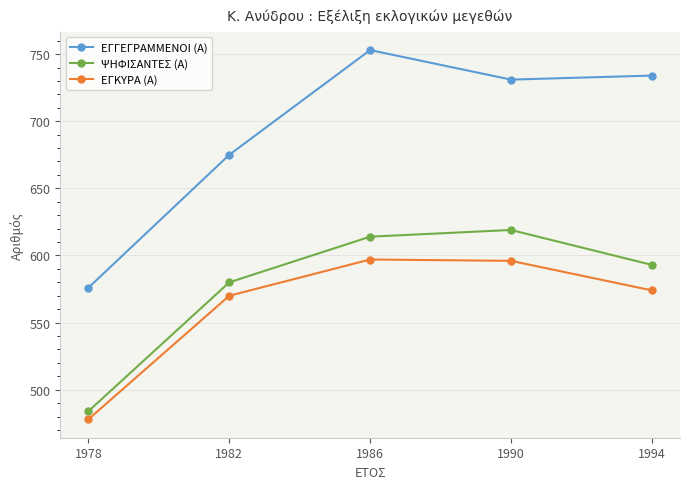

What is the total value across all series at 1994?

1901